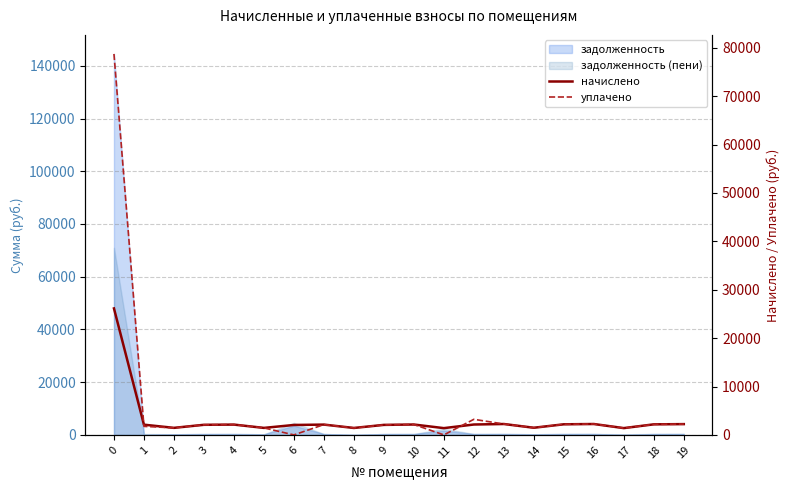

What is the average value of the начислено series?

3136.8